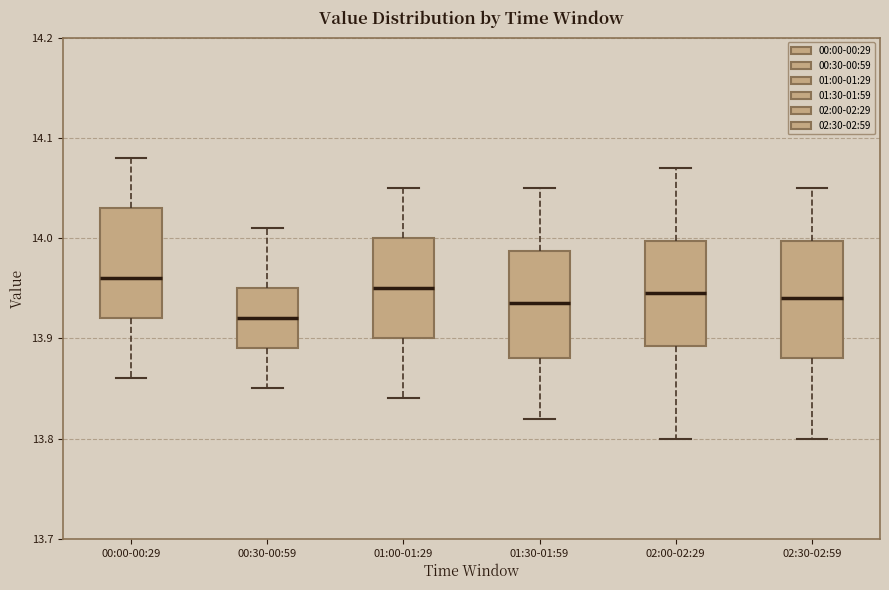

Reading left to right, transcribe this box plot: for each box, give where its median line is, the range the box spans, and where its two whiskers end, as read against the y-axis. The values are not printed on the chart, so give them approximately, as read against the axis.

00:00-00:29: median 13.96, box 13.92 to 14.03, whiskers 13.86 to 14.08
00:30-00:59: median 13.92, box 13.89 to 13.95, whiskers 13.85 to 14.01
01:00-01:29: median 13.95, box 13.90 to 14.00, whiskers 13.84 to 14.05
01:30-01:59: median 13.94, box 13.88 to 13.99, whiskers 13.82 to 14.05
02:00-02:29: median 13.95, box 13.89 to 14.00, whiskers 13.80 to 14.07
02:30-02:59: median 13.94, box 13.88 to 14.00, whiskers 13.80 to 14.05